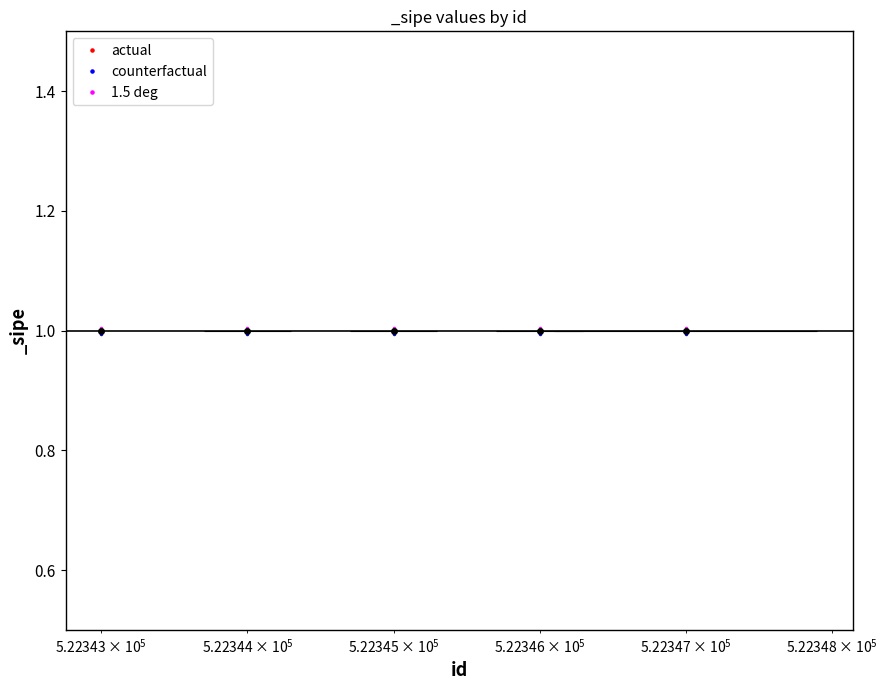

What is the maximum value shown in the chart?

1.0